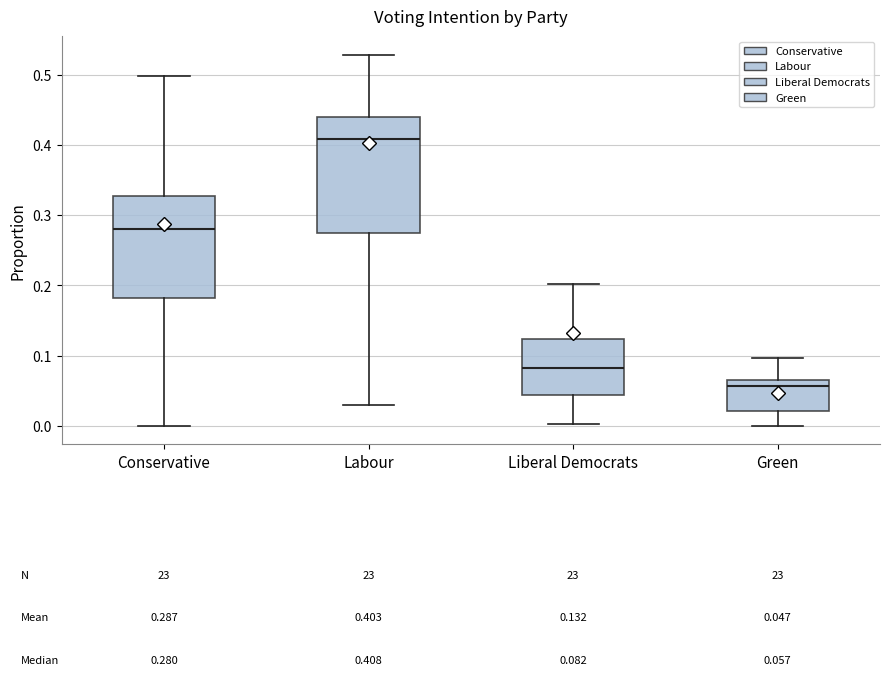

Which box is the tallest, from its lower edge to its upper edge?

Labour